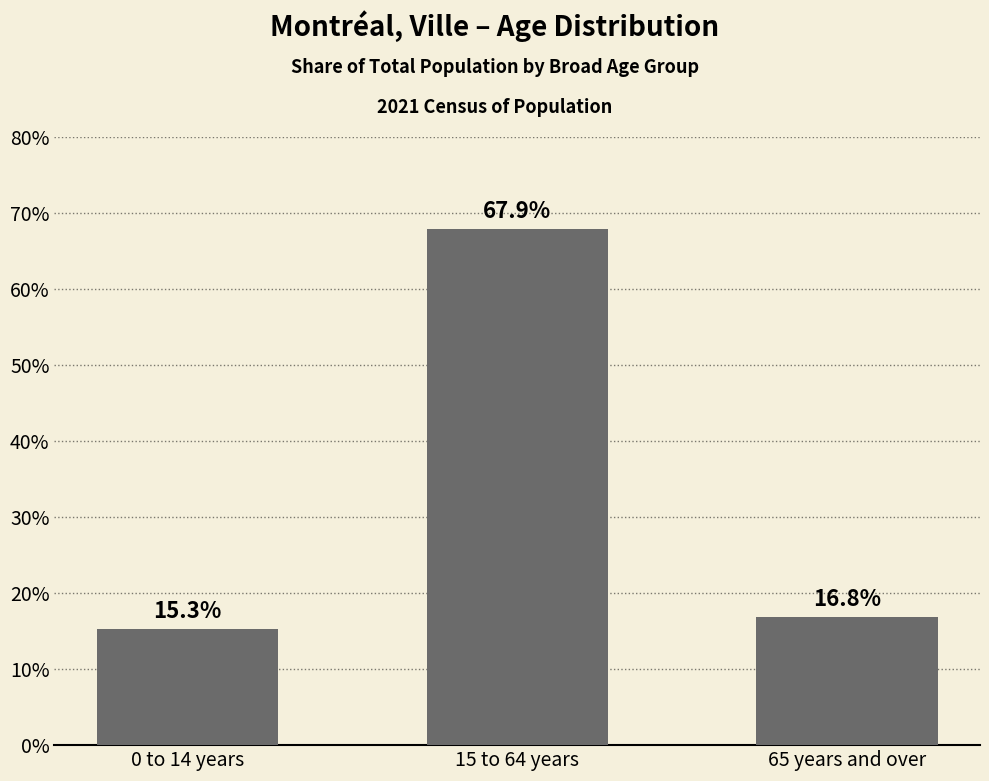

True or false: the data shows 24.4 at 0 to 14 years.

False